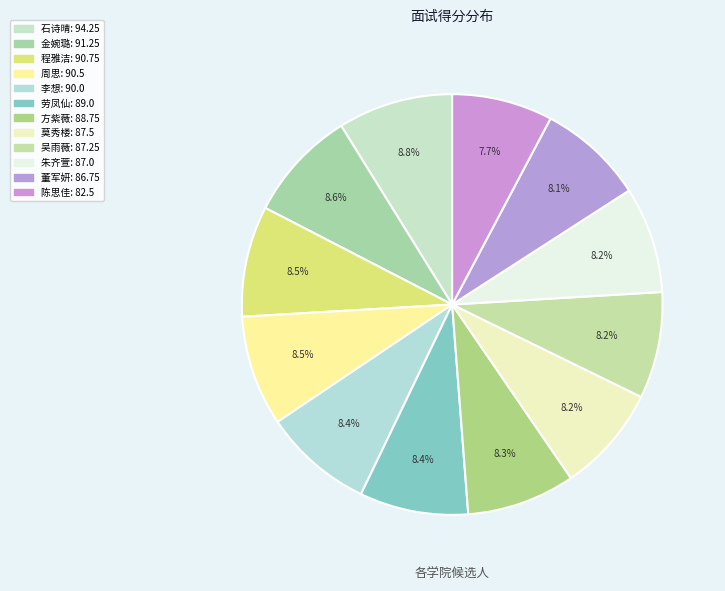

Does any single category account for the majority?

No